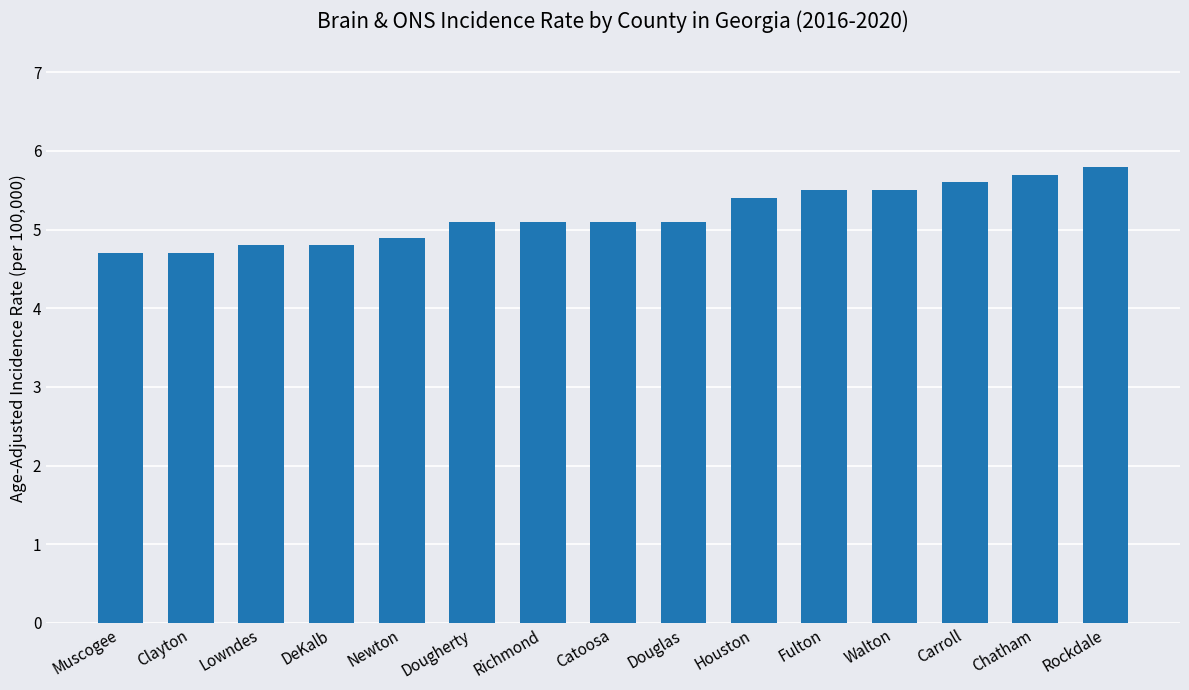

How many categories are shown in the chart?

15